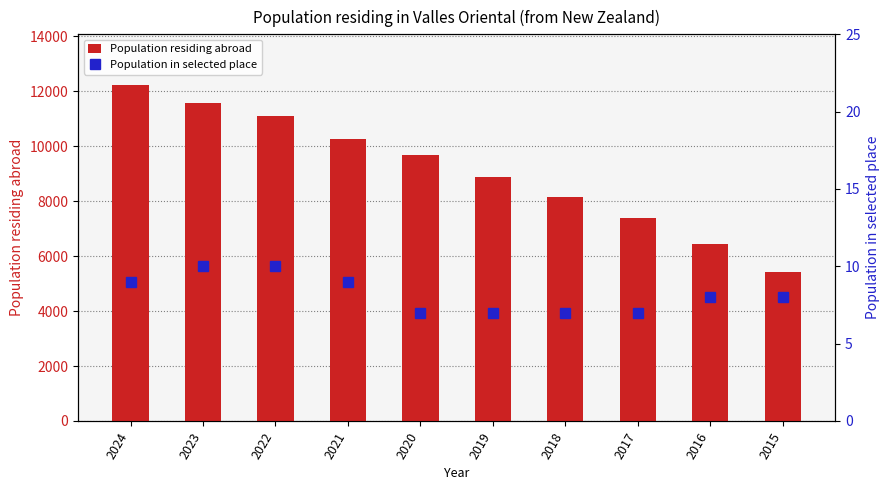

Where is Population in selected place nearest to the value 8?

2016